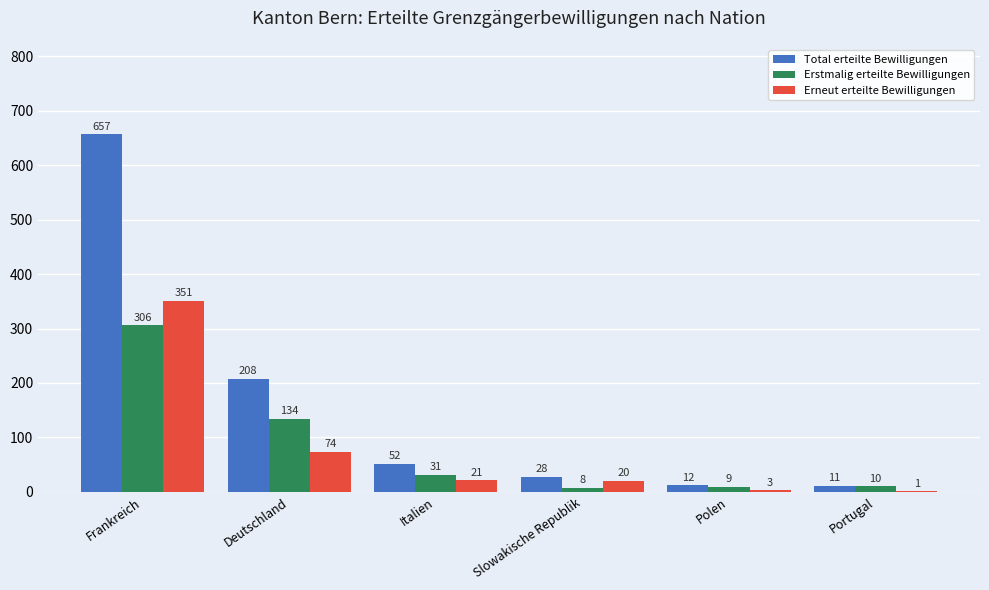

What are all the series names shown in the legend?

Total erteilte Bewilligungen, Erstmalig erteilte Bewilligungen, Erneut erteilte Bewilligungen